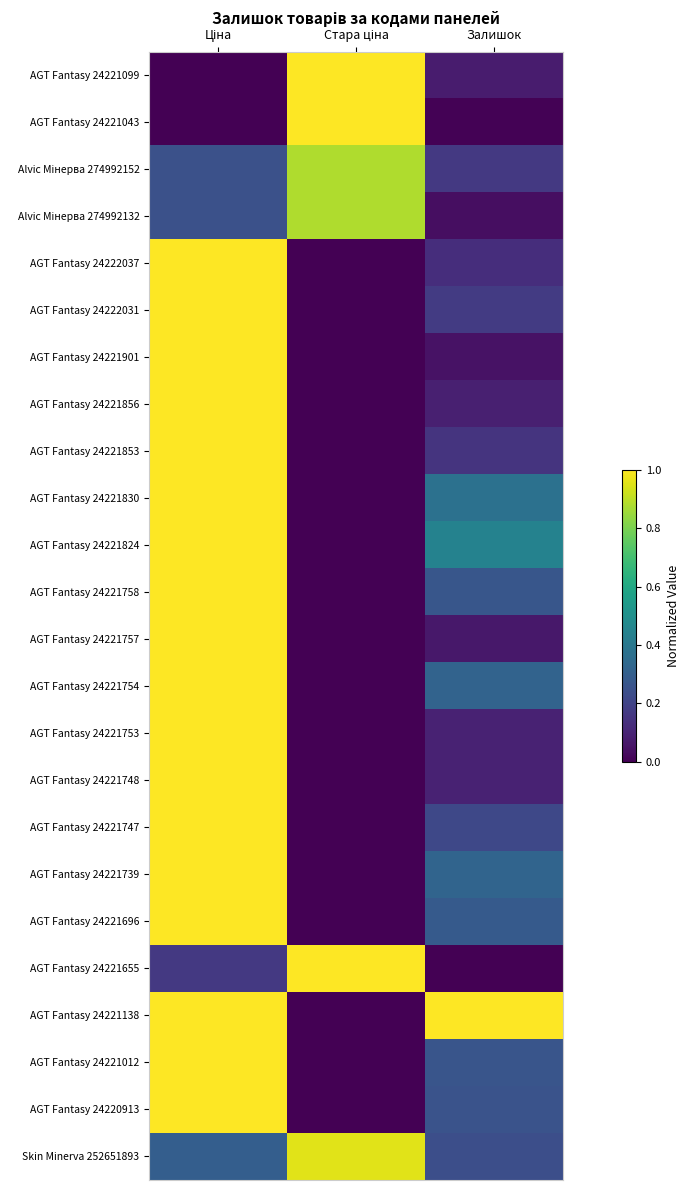

Which series has the largest total across all categories?

AGT Fantasy 24221138